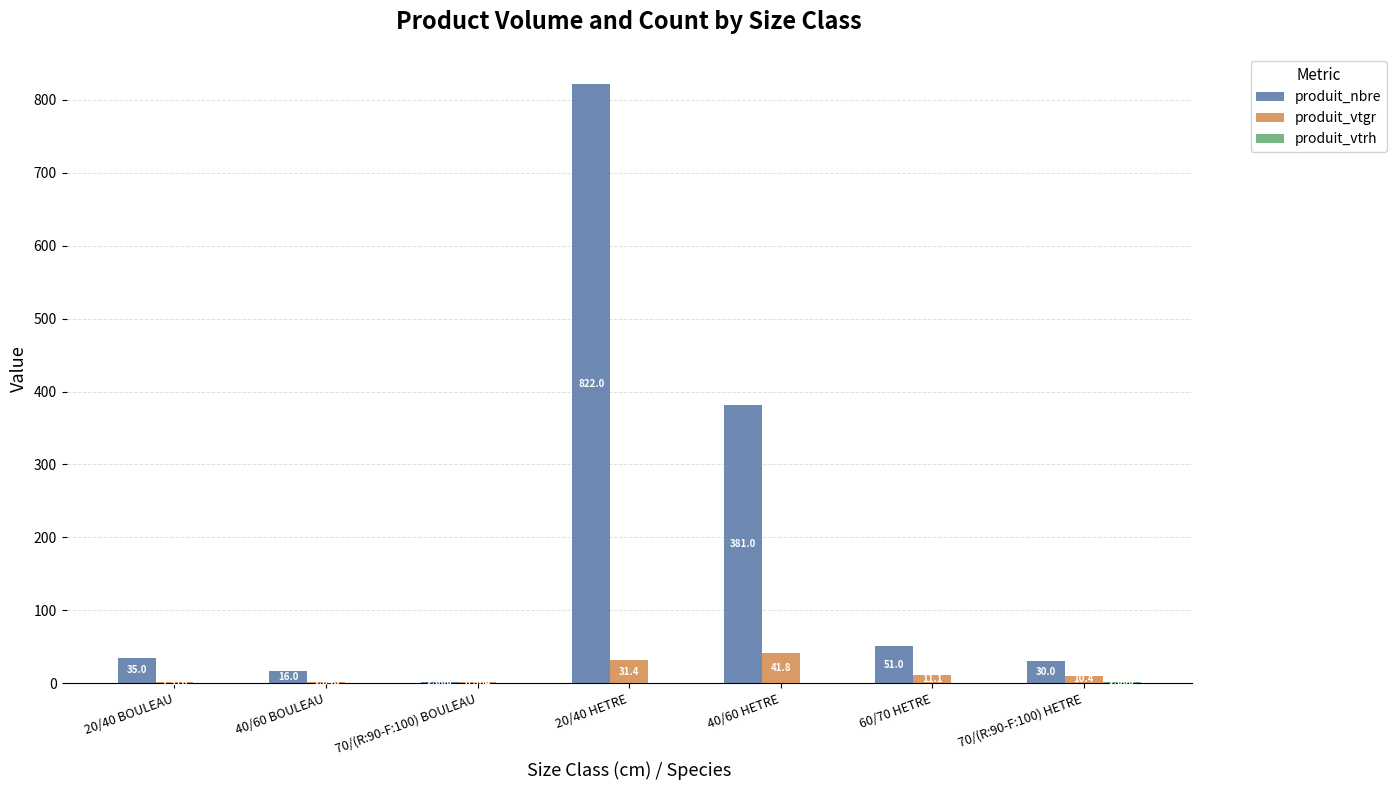

Which series has the largest total across all categories?

produit_nbre